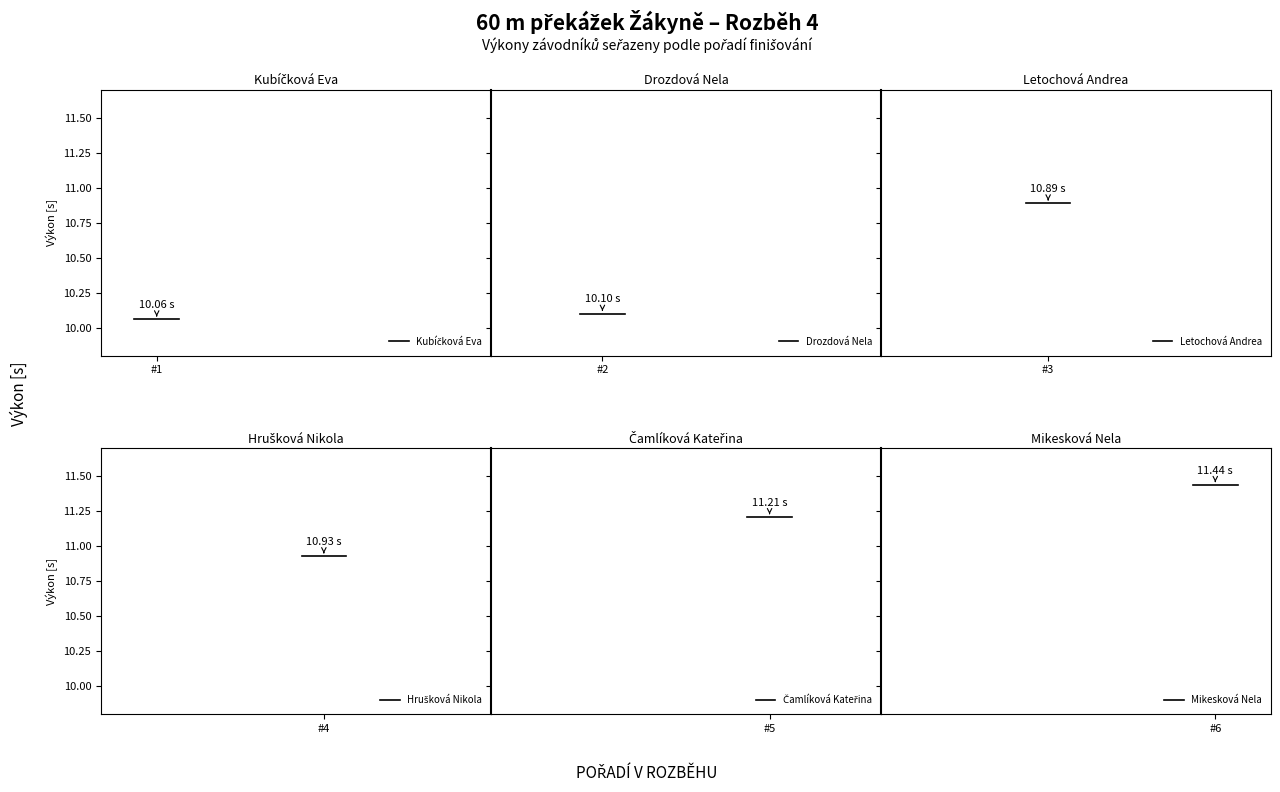

What is the maximum value for Hrušková Nikola?

10.9